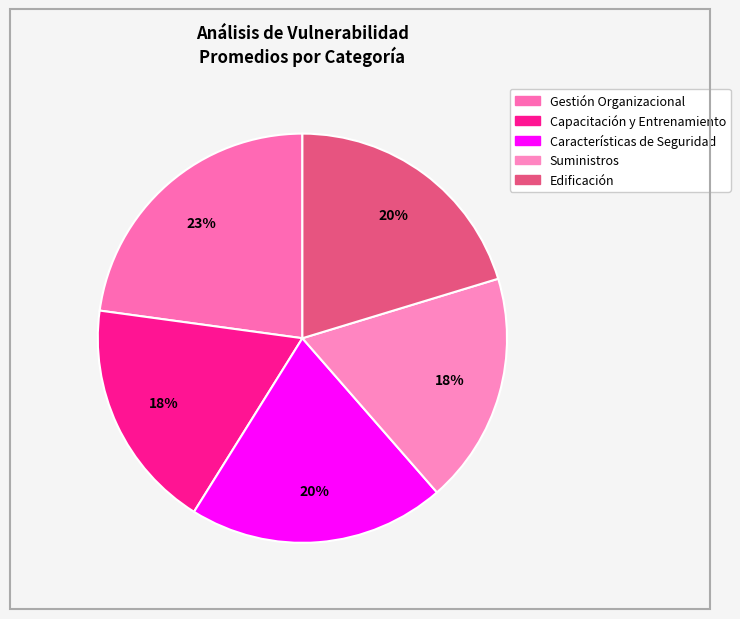

To the nearest percent, what is the difference between the largest and smallest slice percentages?

5%